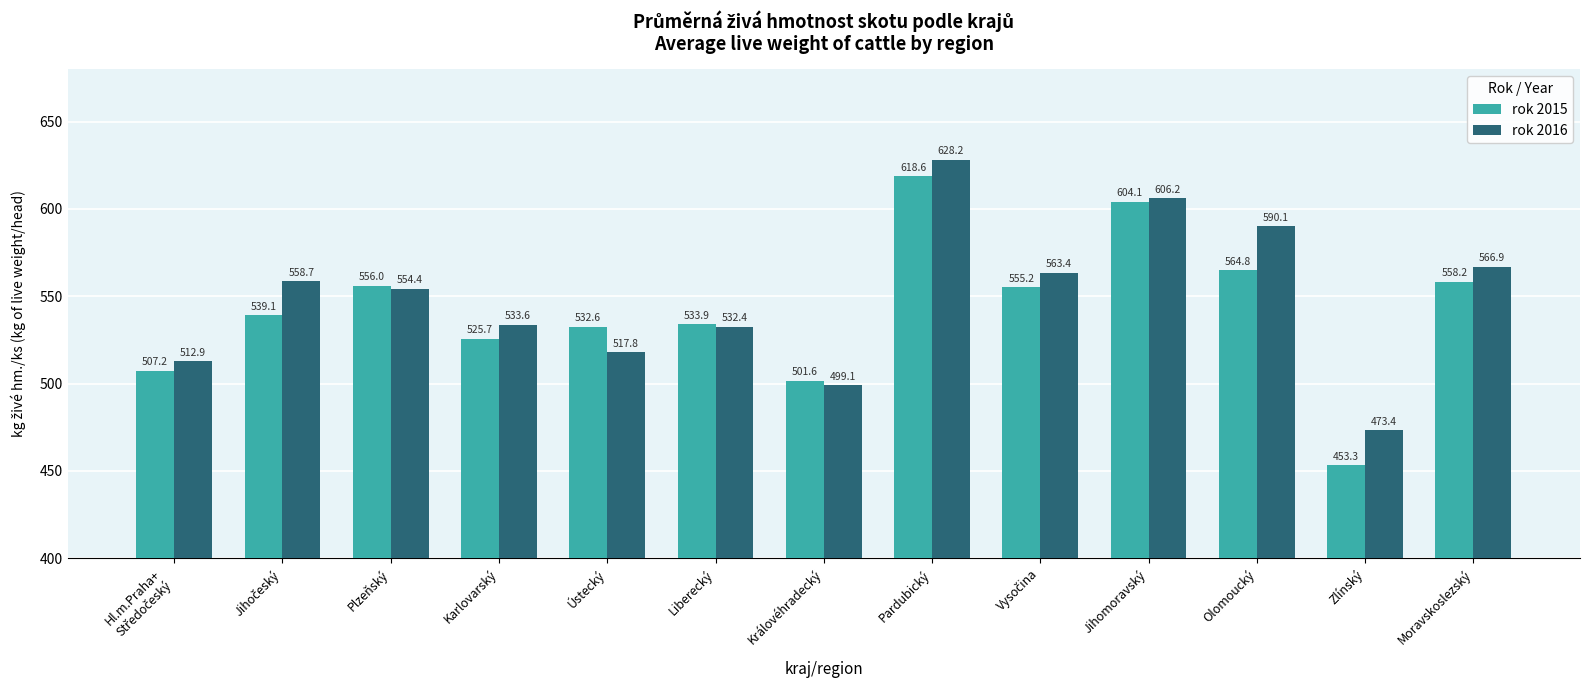

What is the spread (max minus min) of values at Liberecký?

1.5